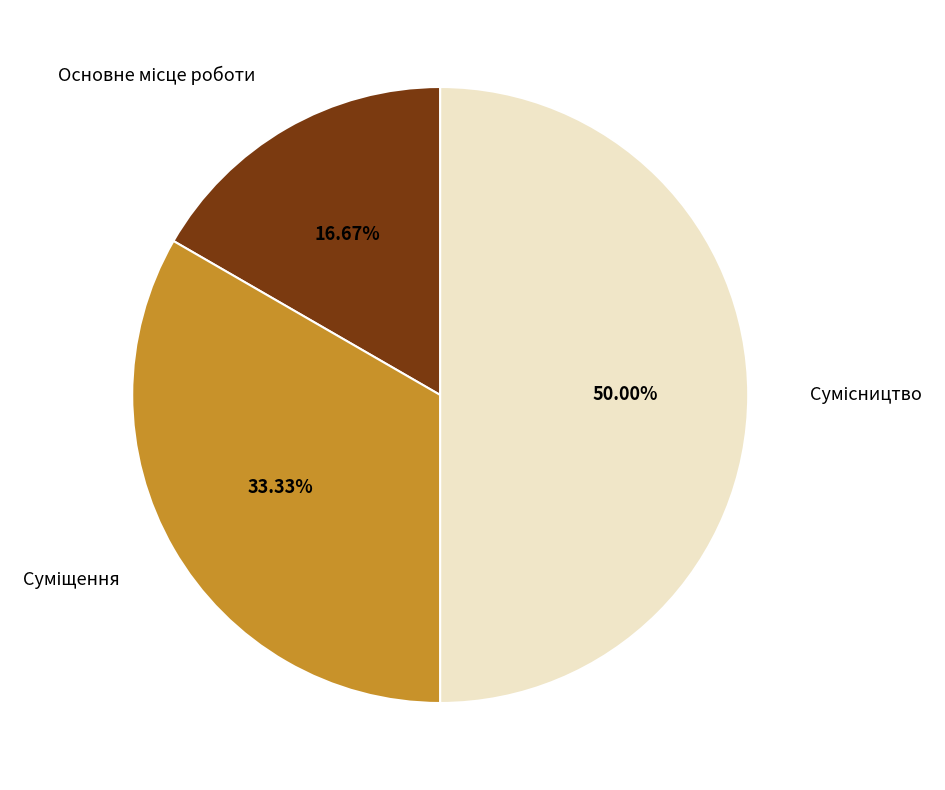

Does Основне місце роботи represent more than half of the total?

No